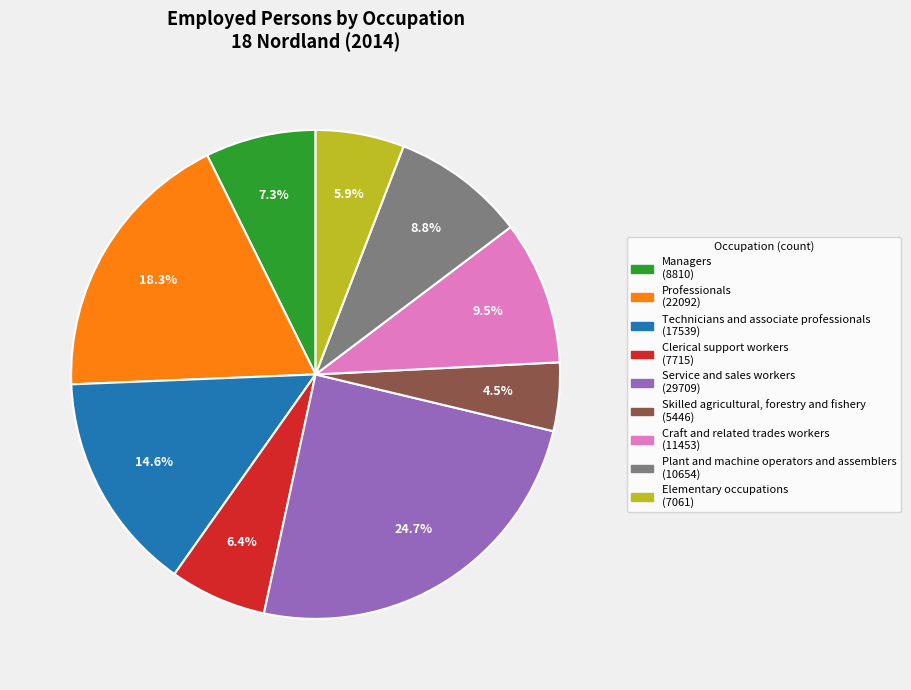

Between Managers and Professionals, which is larger?

Professionals